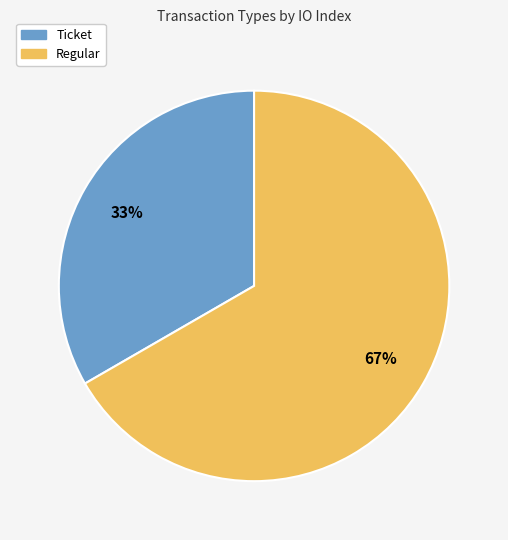

Which category has the smallest portion of the pie?

Ticket